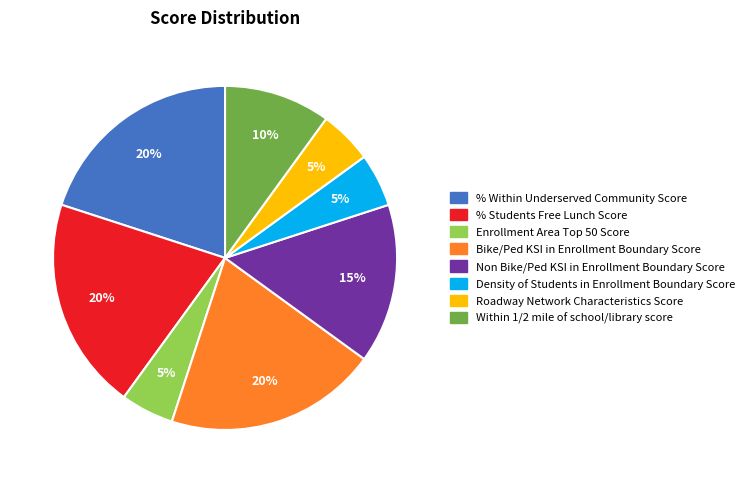

Is the sum of Density of Students in Enrollment Boundary Score and Roadway Network Characteristics Score greater than half?

No